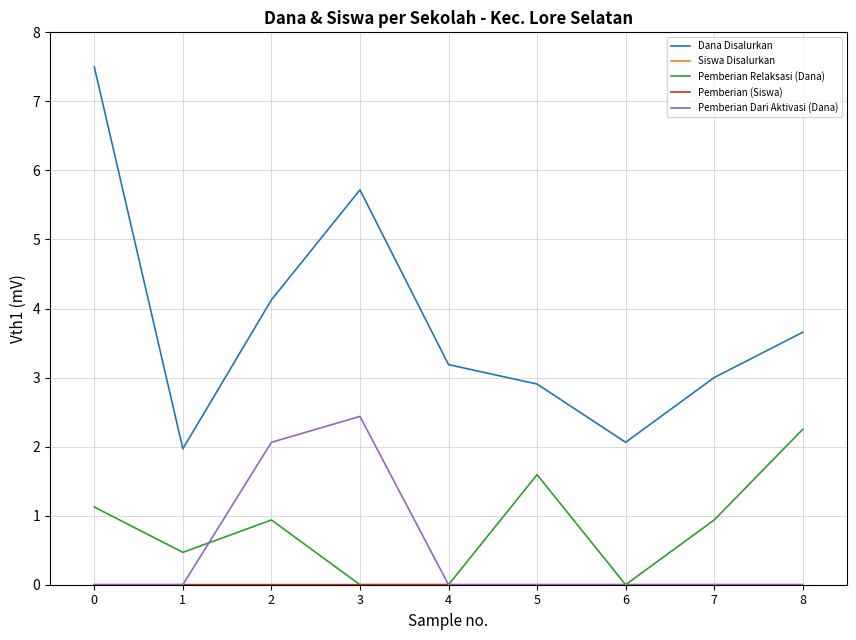

Between 3 and 5, which series saw the biggest shift?

Dana Disalurkan